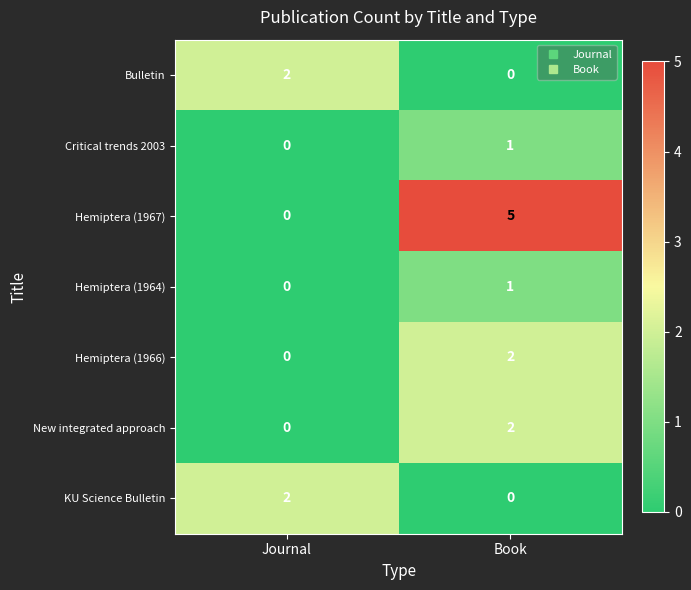

Reading right to left, list all the values displayed in this chart.

Bulletin: Book=0	Journal=2
Critical trends 2003: Book=1	Journal=0
Hemiptera (1967): Book=5	Journal=0
Hemiptera (1964): Book=1	Journal=0
Hemiptera (1966): Book=2	Journal=0
New integrated approach: Book=2	Journal=0
KU Science Bulletin: Book=0	Journal=2